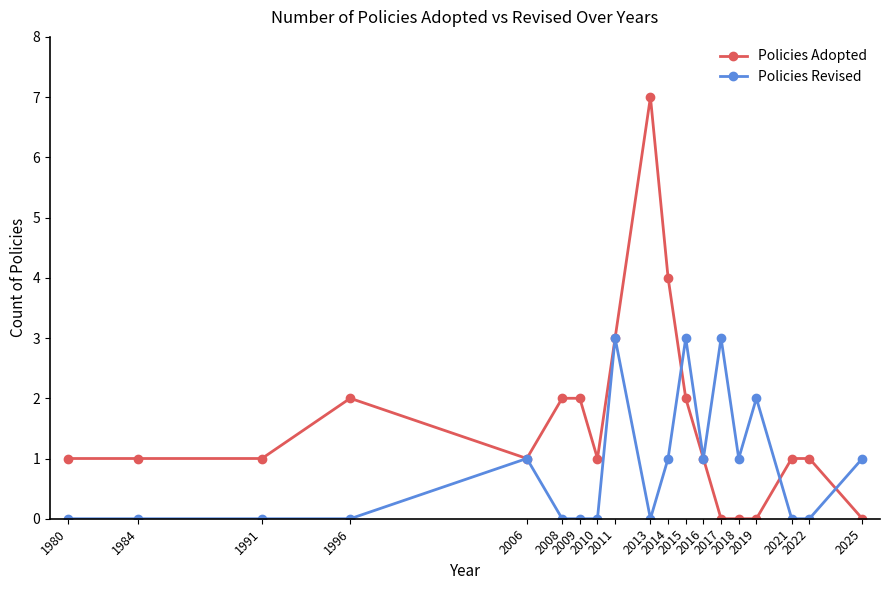

What is the difference between the maximum and minimum values in the Policies Revised series?

3